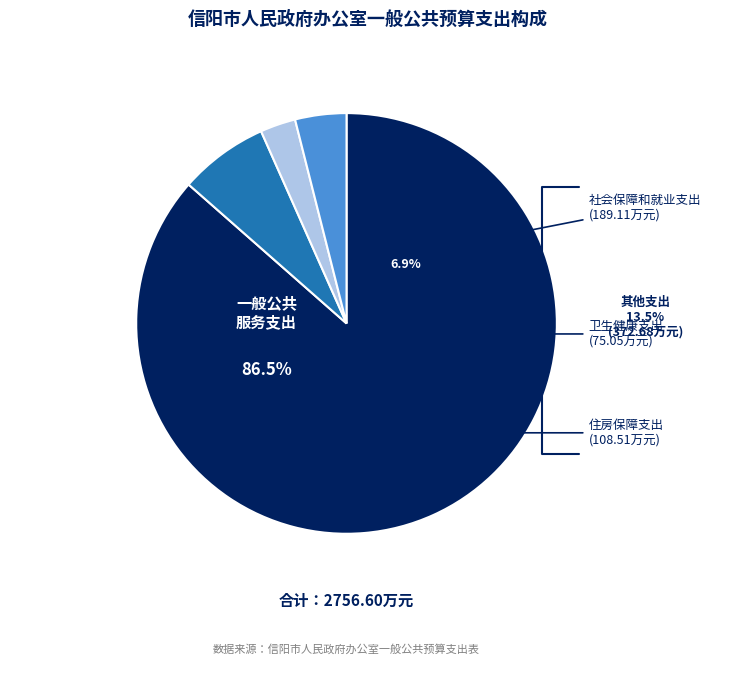

Does any single category account for the majority?

Yes